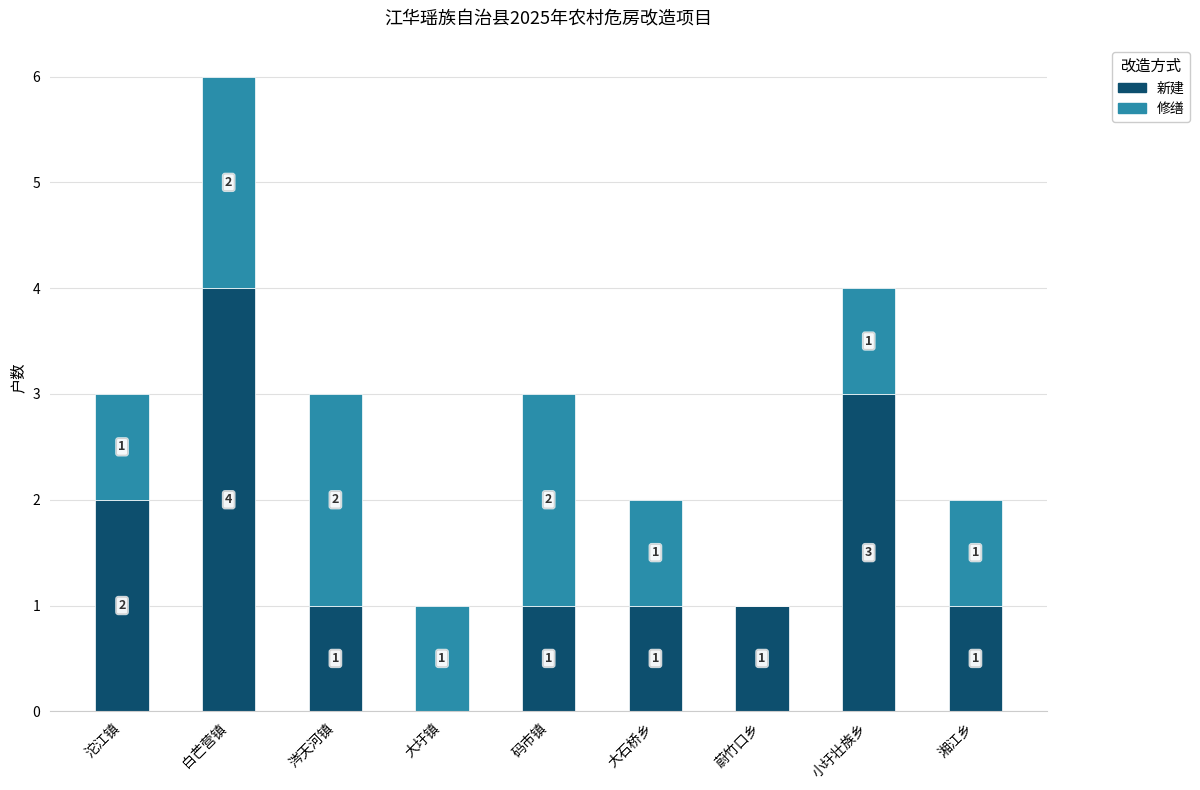

The 新建 series shows 2 at 沱江镇. True or false?

True